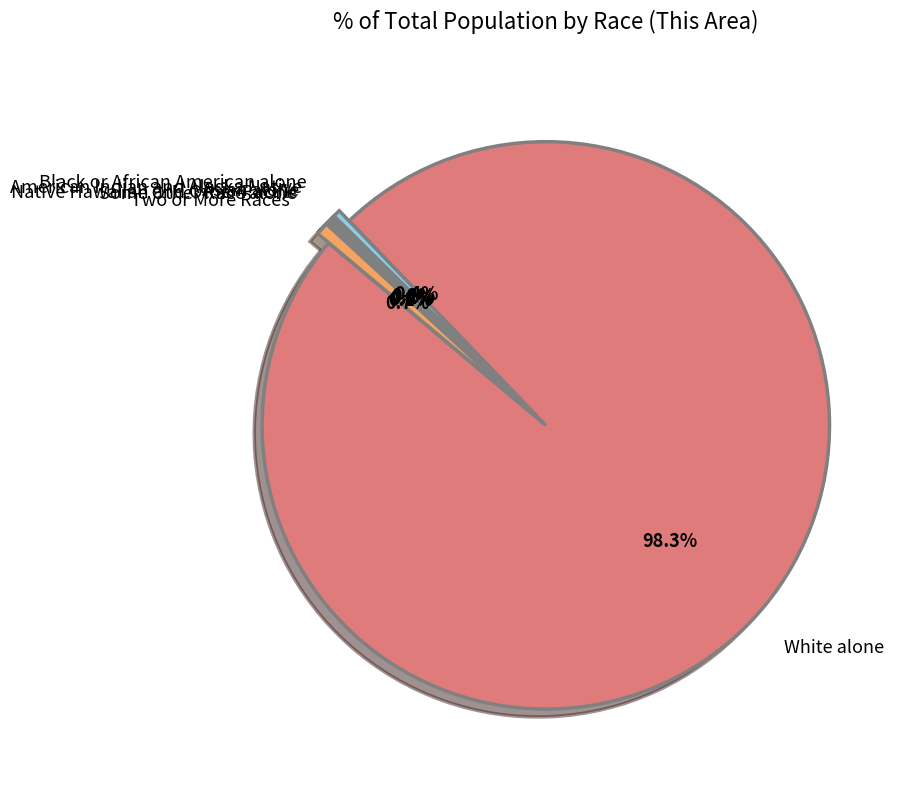

Which slice represents more than half of the pie?

White alone